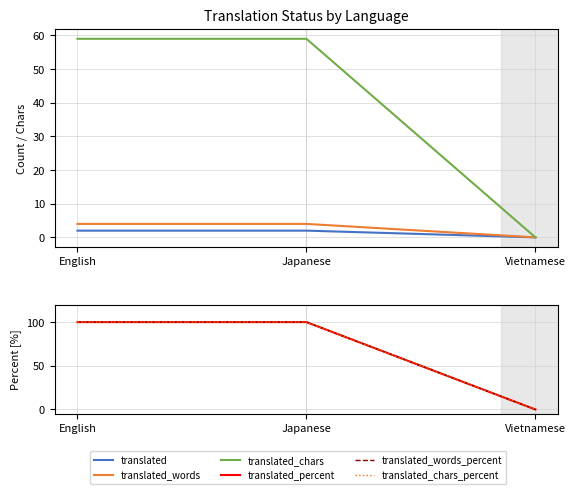

At which category is the sum across all series the highest?

English